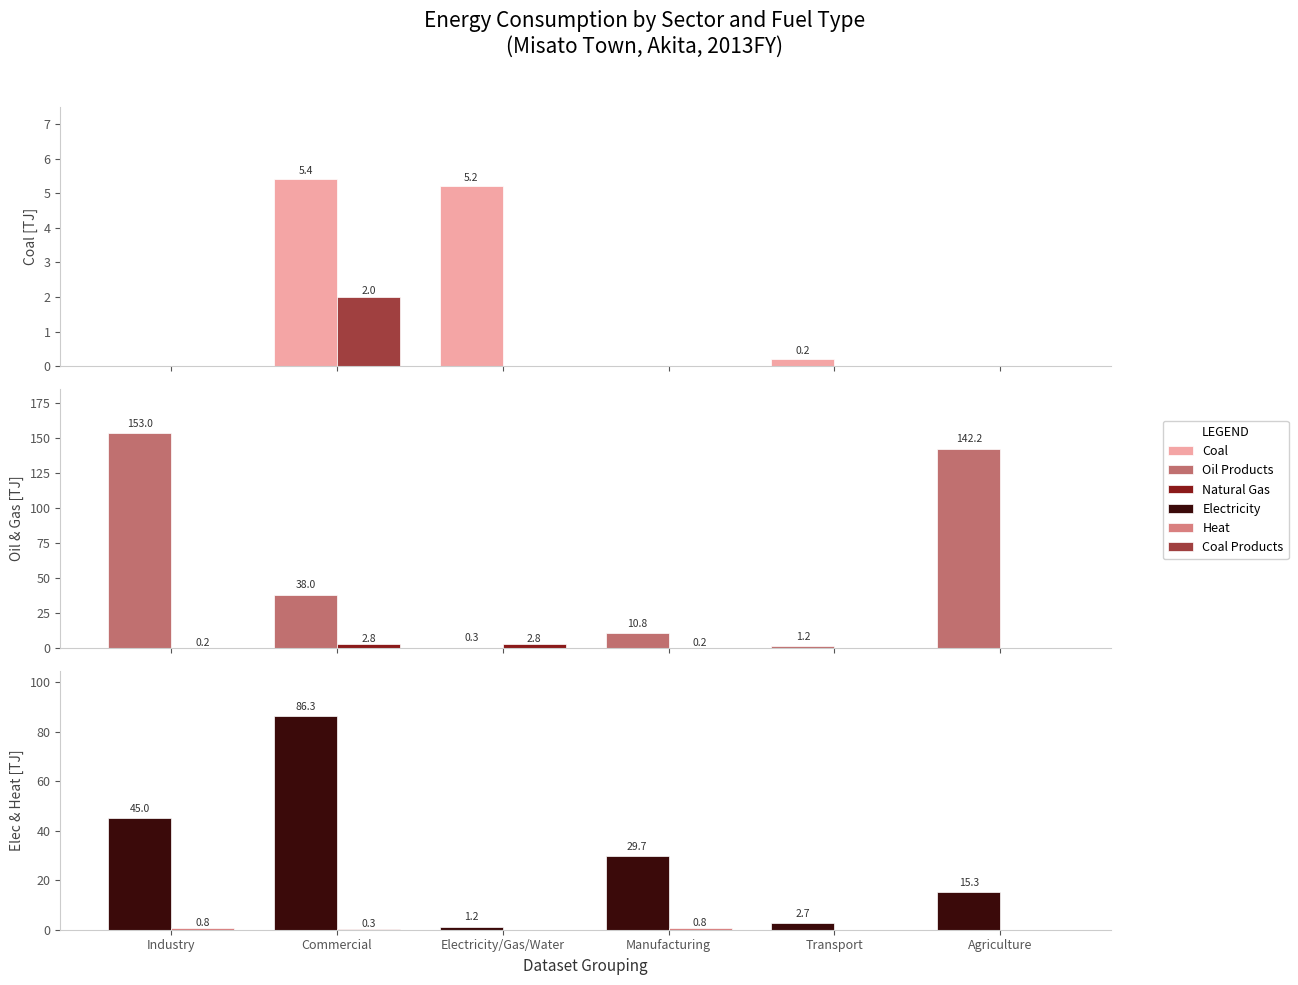

Which series has the widest spread of values?

Oil Products